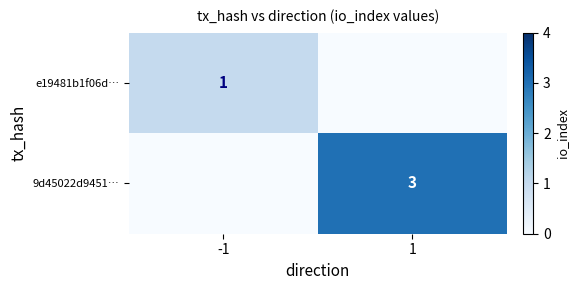

What is the difference between the e19481b1f06d… values at -1 and 1?

1